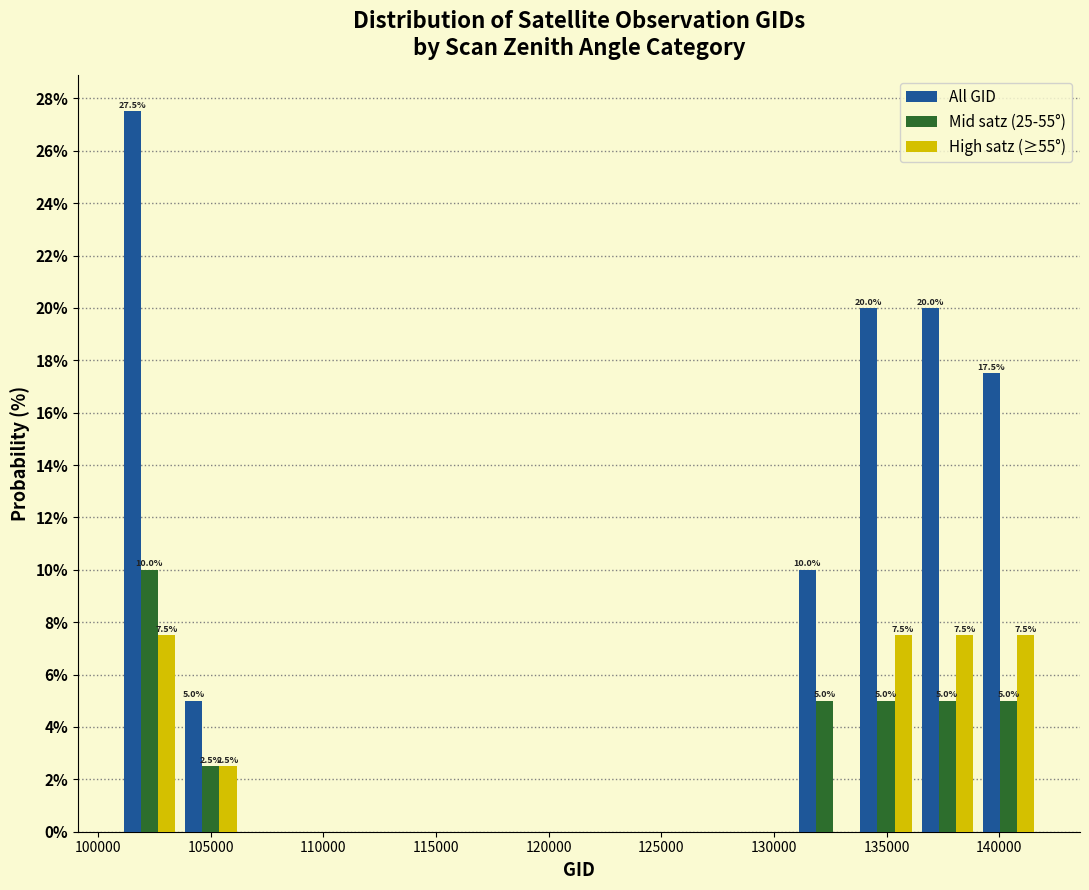

In the All GID series, which range on the x-axis has the tallest bar?

101000 to 103500